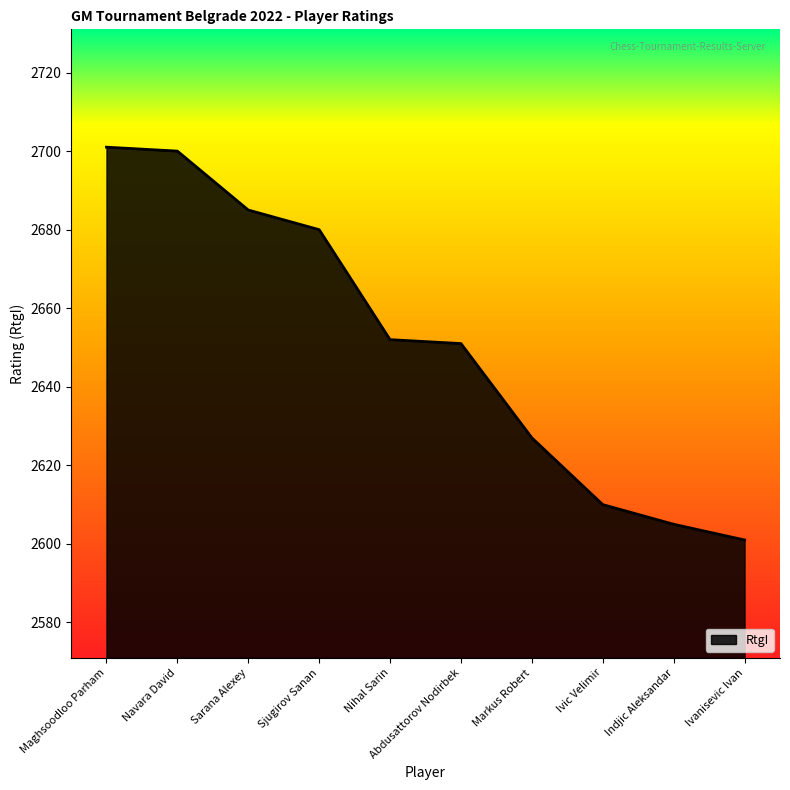

What is the minimum value shown in the chart?

2601